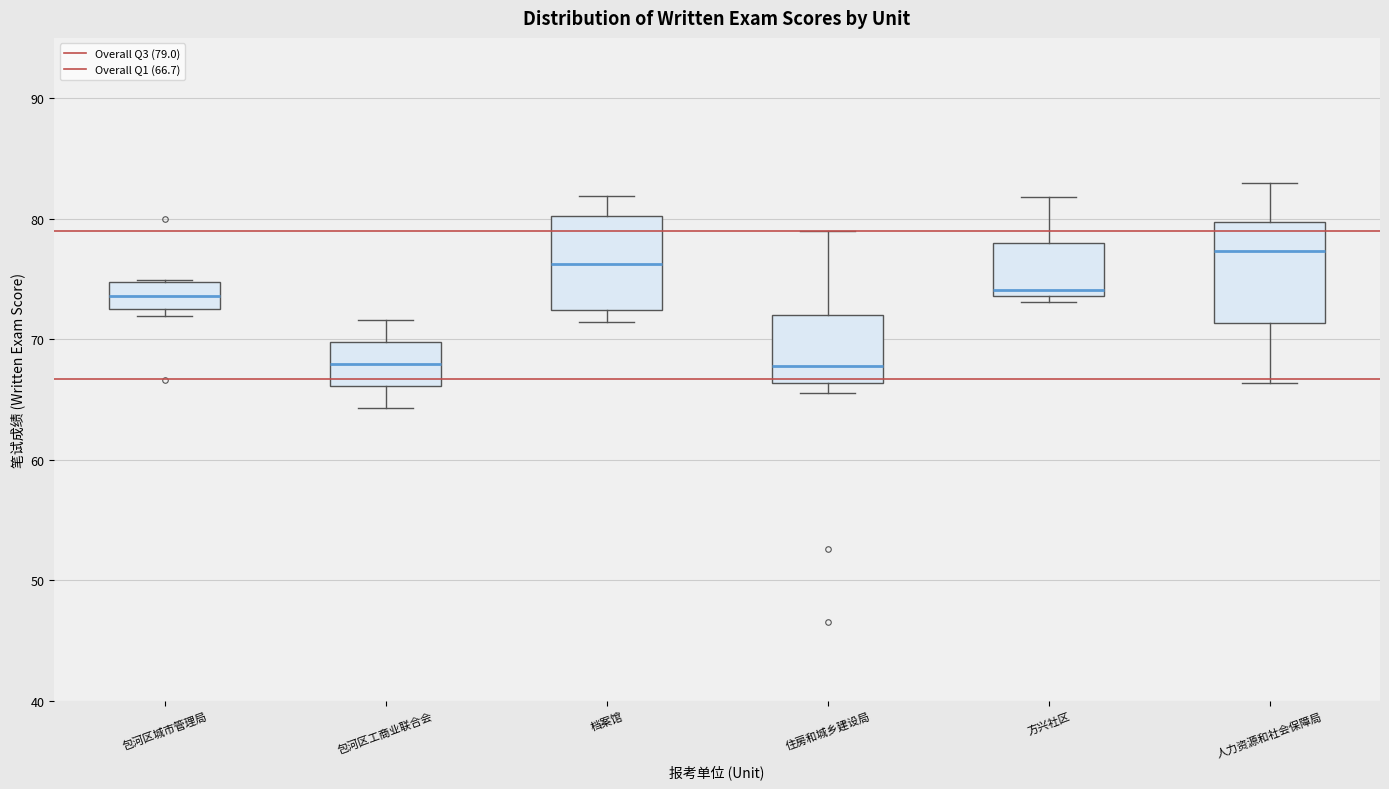

Reading left to right, read every box against the y-axis: the position of its median line, the range the box covers, and the ends of its whiskers. The values are not printed on the chart, so give them approximately, as read against the axis.

包河区城市管理局: median 74, box 73 to 75, whiskers 72 to 75
包河区工商业联合会: median 68, box 66 to 70, whiskers 64 to 72
档案馆: median 76, box 72 to 80, whiskers 71 to 82
住房和城乡建设局: median 68, box 66 to 72, whiskers 66 (just below the box's lower edge) to 79
方兴社区: median 74 (just above the box's lower edge), box 74 to 78, whiskers 73 to 82
人力资源和社会保障局: median 77, box 71 to 80, whiskers 66 to 83